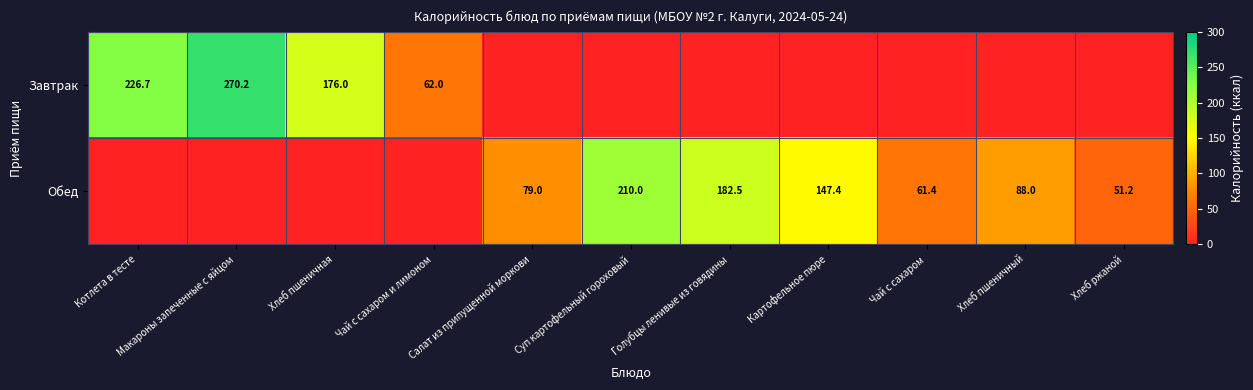

The value of Обед at Чай с сахаром is 104.2. True or false?

False